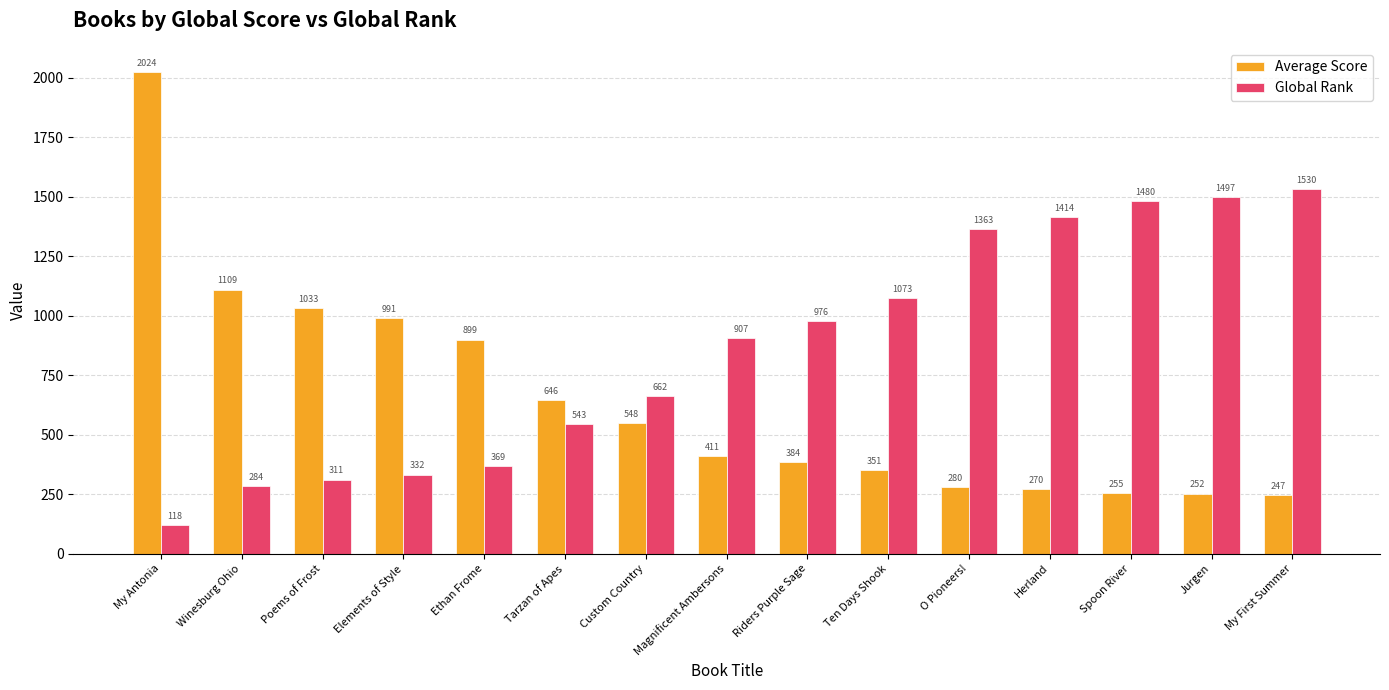

List the labels in order of Global Rank value, smallest first.

My Antonia, Winesburg Ohio, Poems of Frost, Elements of Style, Ethan Frome, Tarzan of Apes, Custom Country, Magnificent Ambersons, Riders Purple Sage, Ten Days Shook, O Pioneers!, Herland, Spoon River, Jurgen, My First Summer